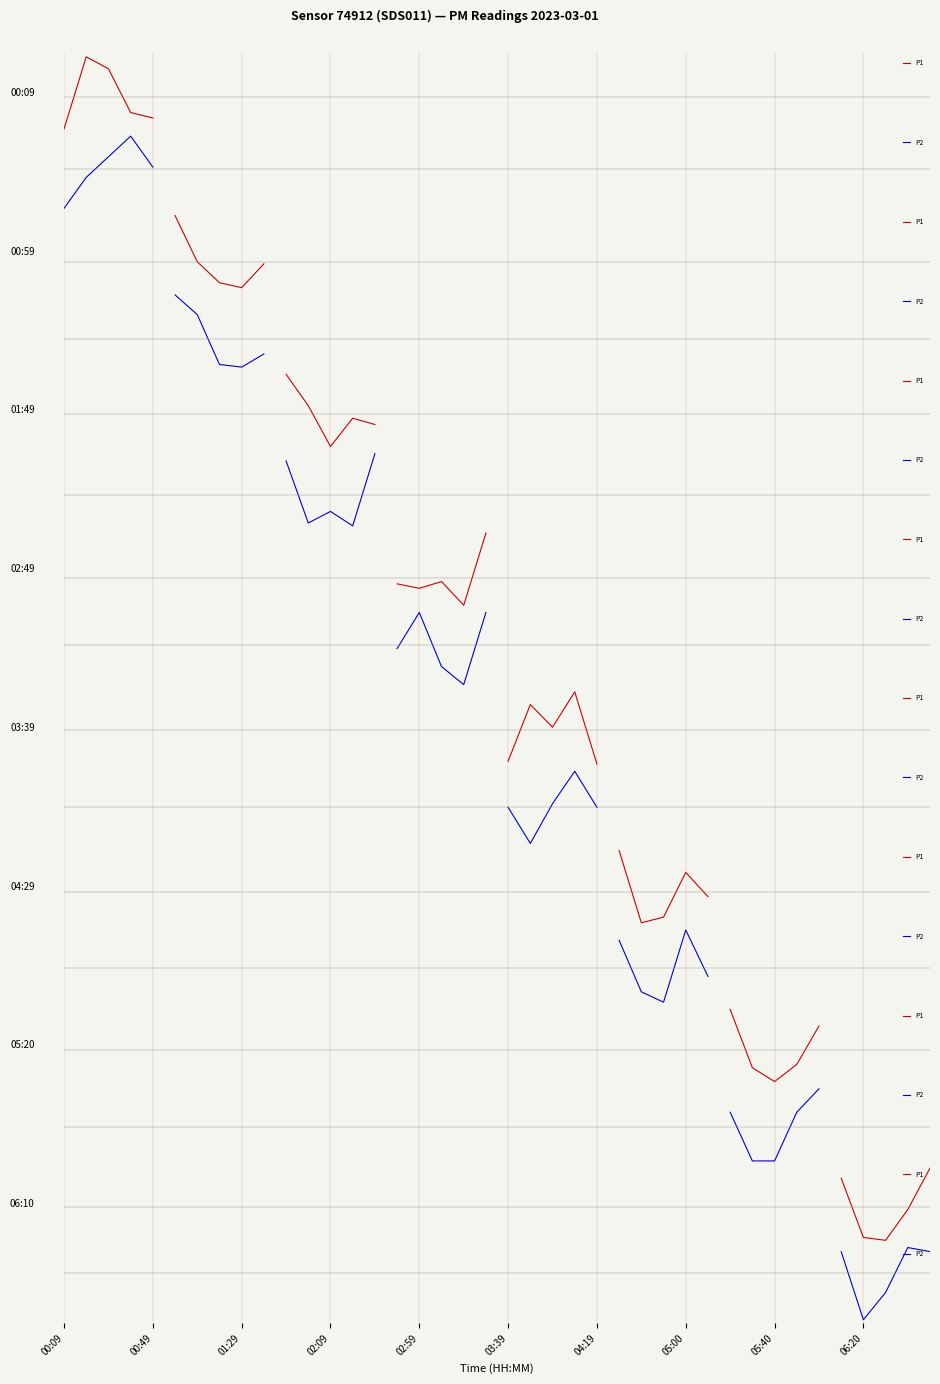

At which category is the sum across all series the highest?

02:59